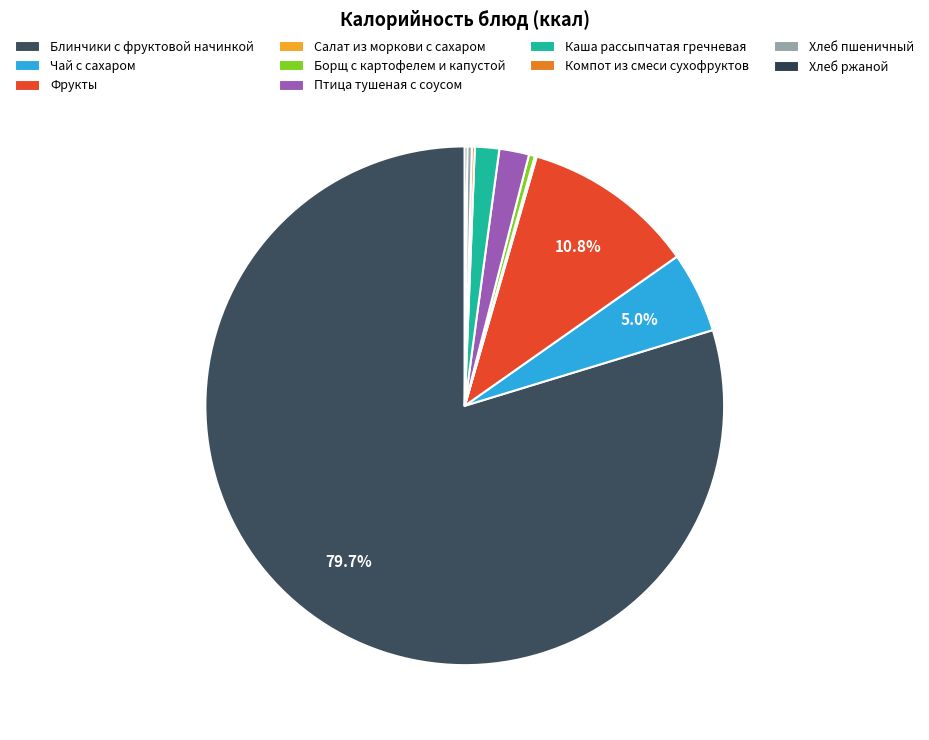

Which category accounts for the majority?

Блинчики с фруктовой начинкой